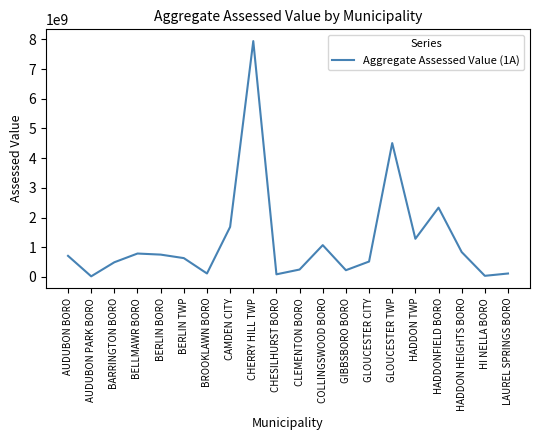

Between HADDONFIELD BORO and COLLINGSWOOD BORO, which is larger?

HADDONFIELD BORO